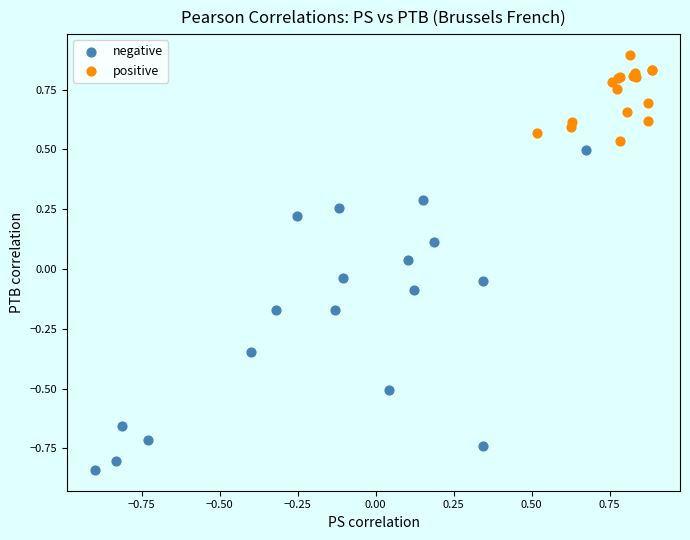

Which series contains the highest Y value?

positive